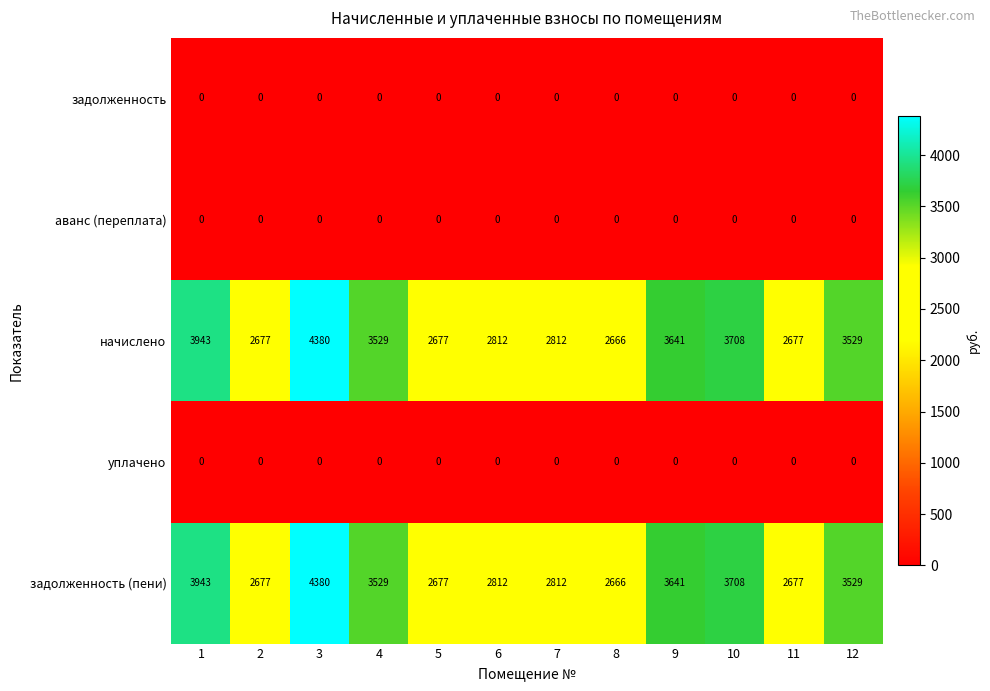

What is the difference between the highest and lowest values at 8?

2666